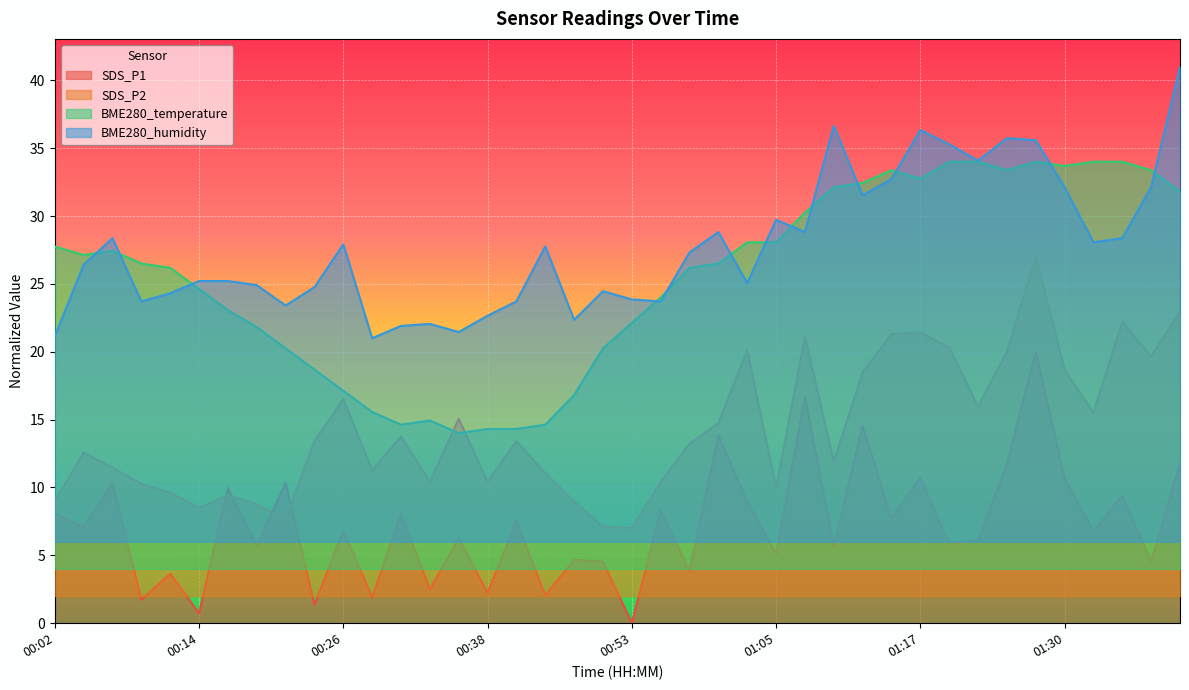

What is the label of the 7th point from the right?

01:25